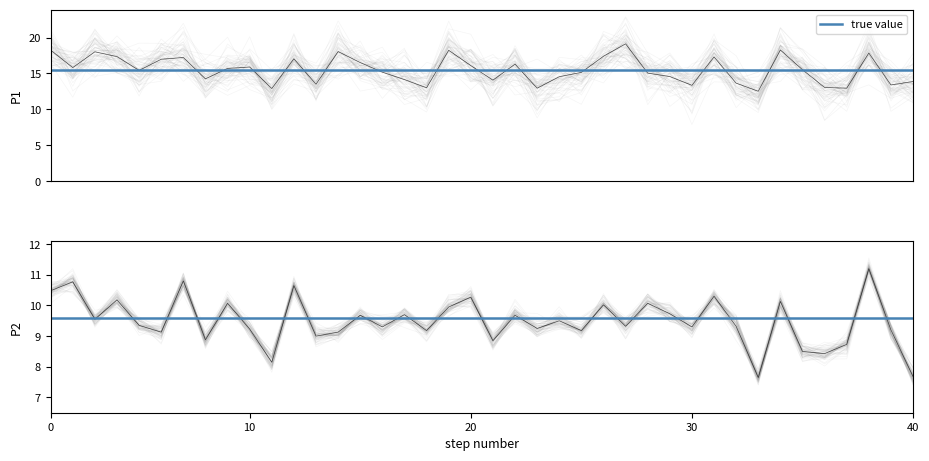

Rank the series by their average value, from highest to lowest.

P1, P2